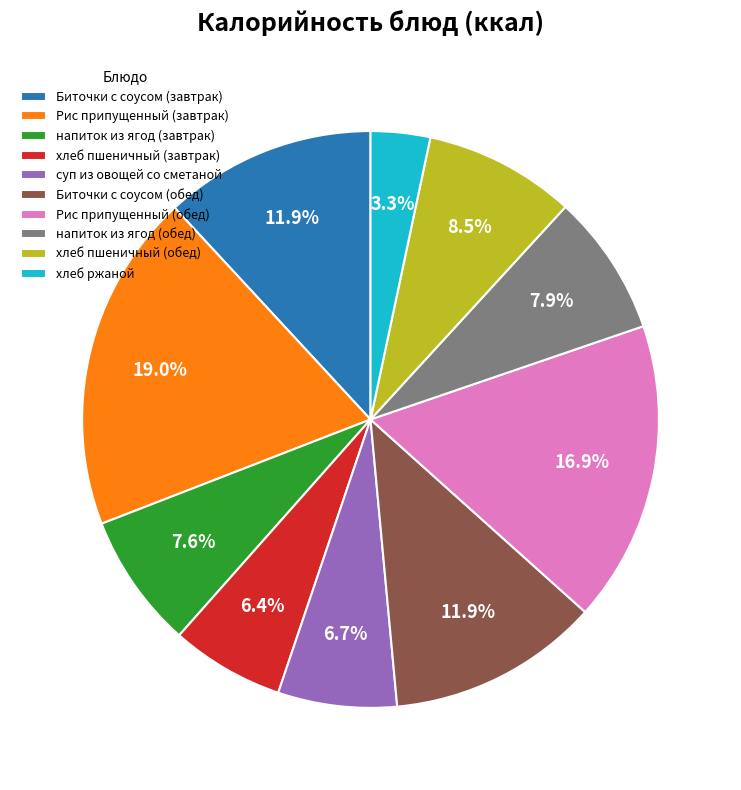

Which slice is the largest?

Рис припущенный (завтрак)